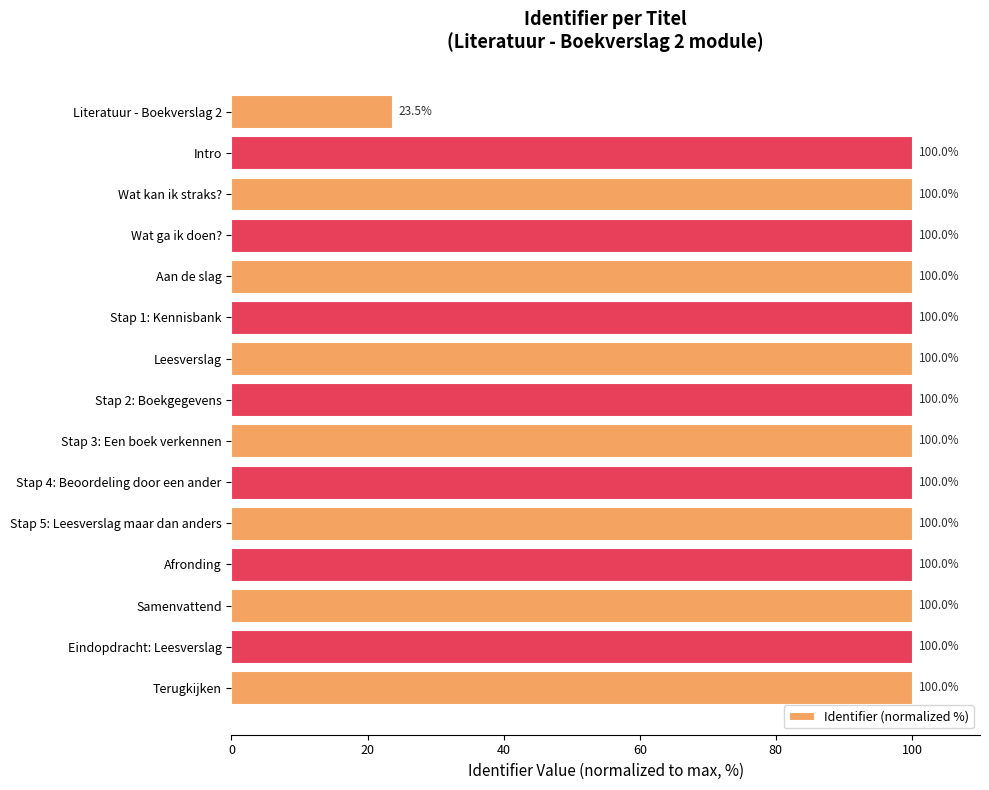

What is the smallest value displayed?

23.5